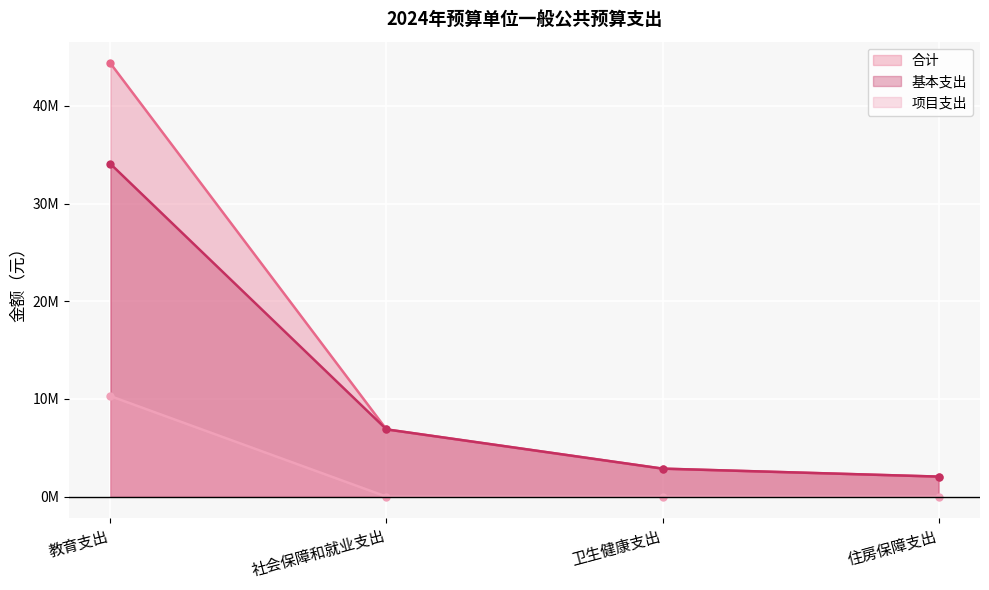

The 合计 series shows 1401010.1 at 卫生健康支出. True or false?

False